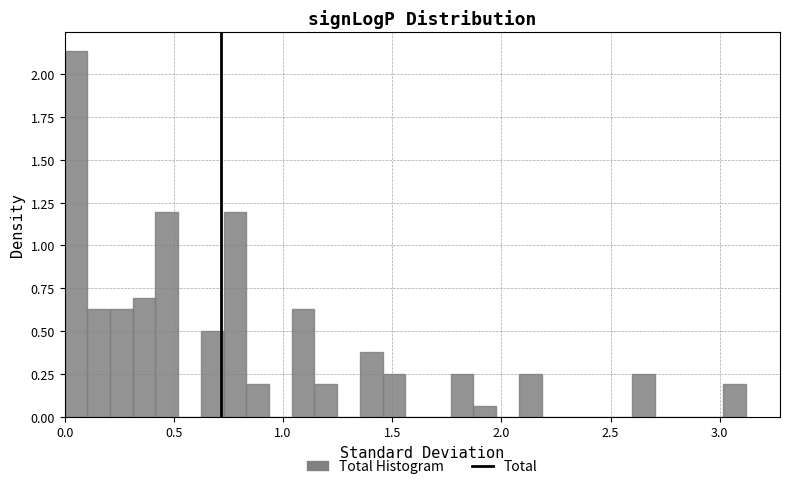

Read against the x-axis, roughly where is the centre of the tallest bar?

0.05